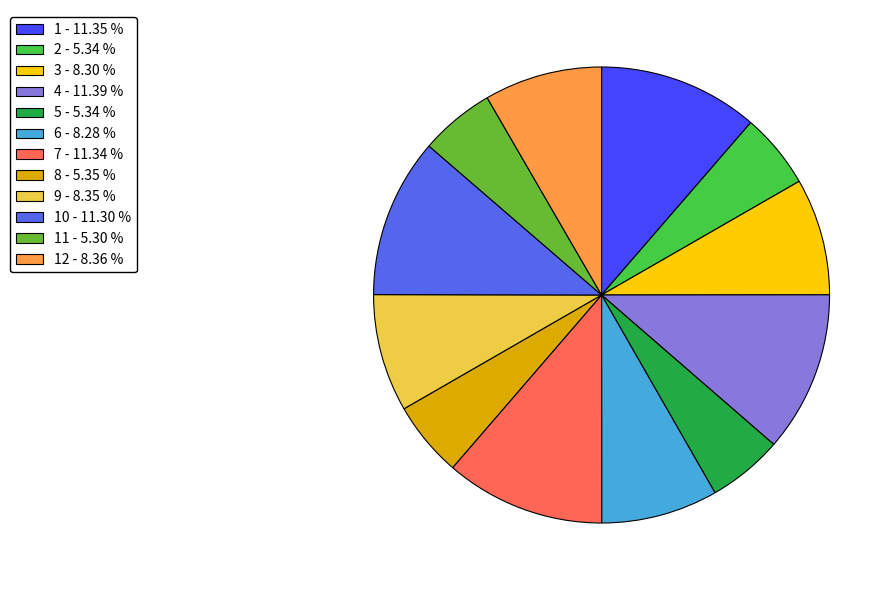

Is there a majority slice in this chart?

No